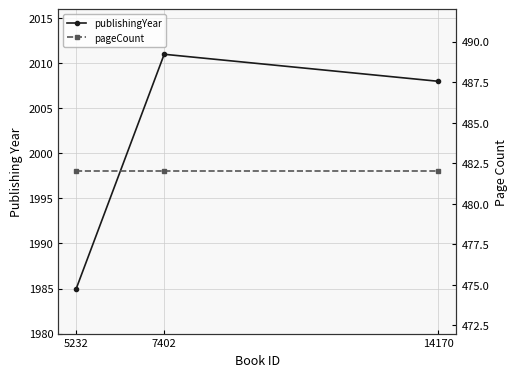

What is the value of the pageCount point at the 3rd from the left?

482